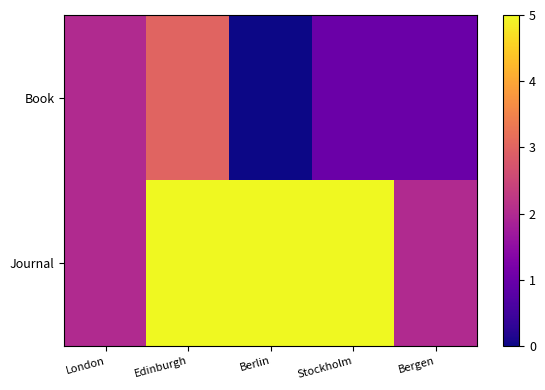

At which category is the sum across all series the highest?

Edinburgh